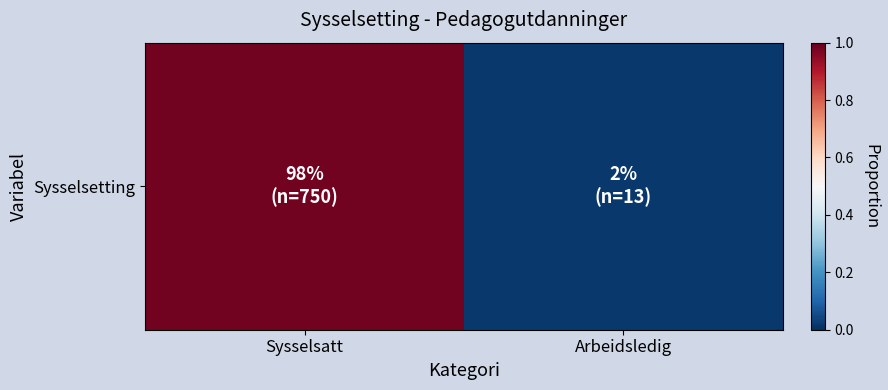

Which has a higher value, Sysselsatt or Arbeidsledig?

Sysselsatt